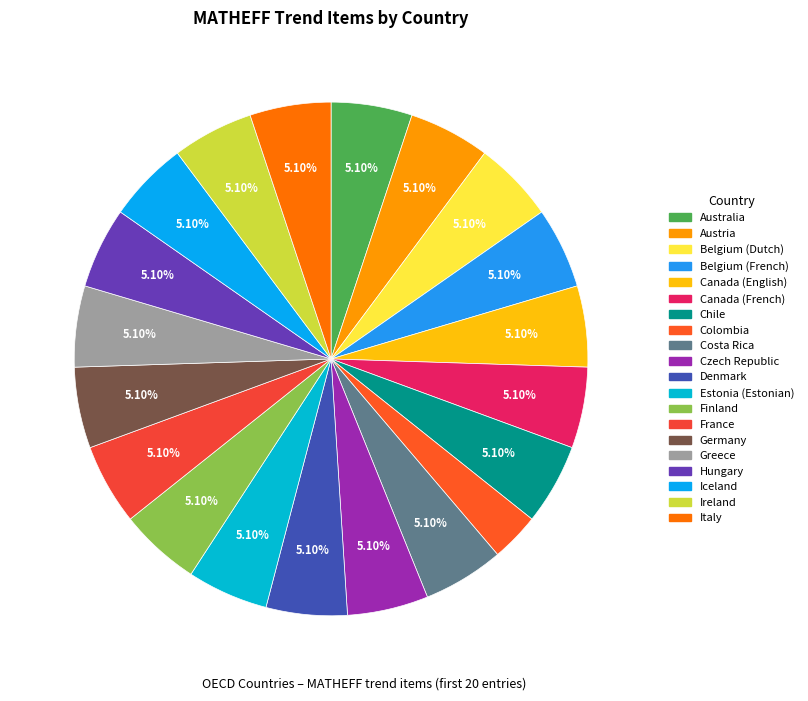

Is Estonia (Estonian) the majority of the pie?

No